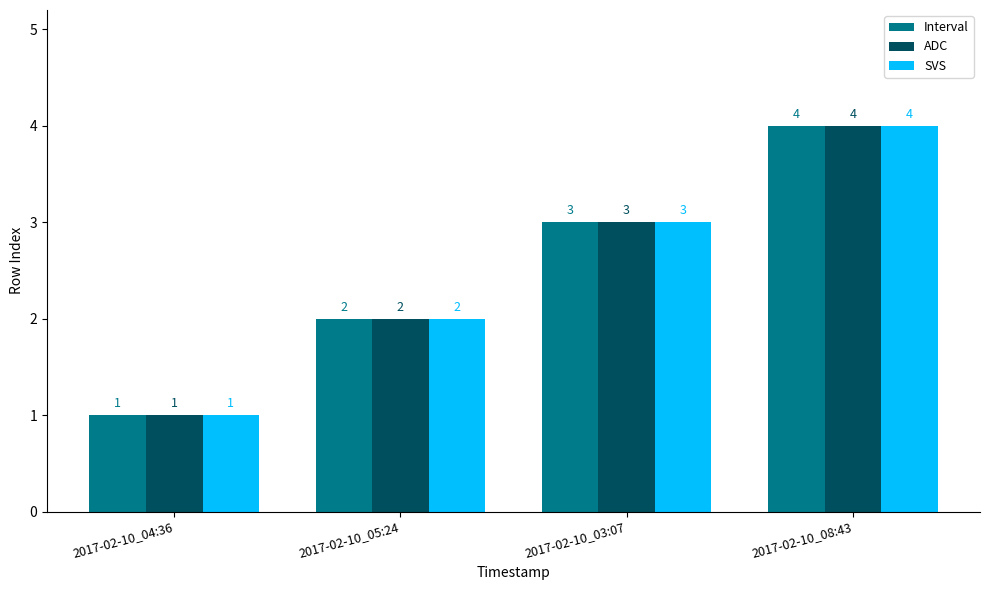

What is the difference between the maximum and minimum values in the Interval series?

3